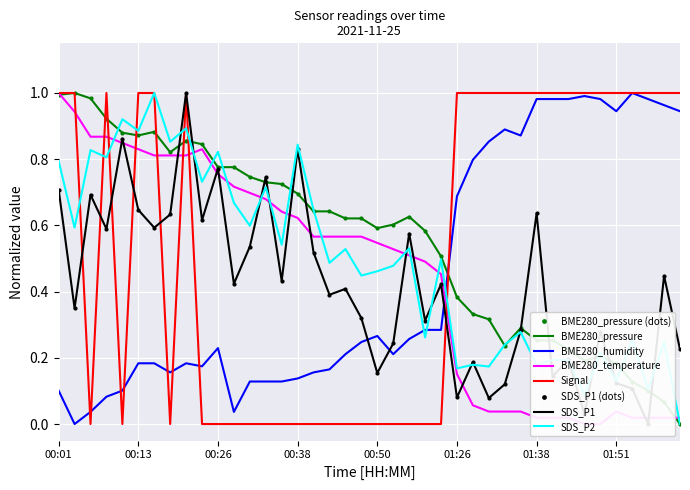

What is the total value across all series at 2021/11/25 01:36?

2.8